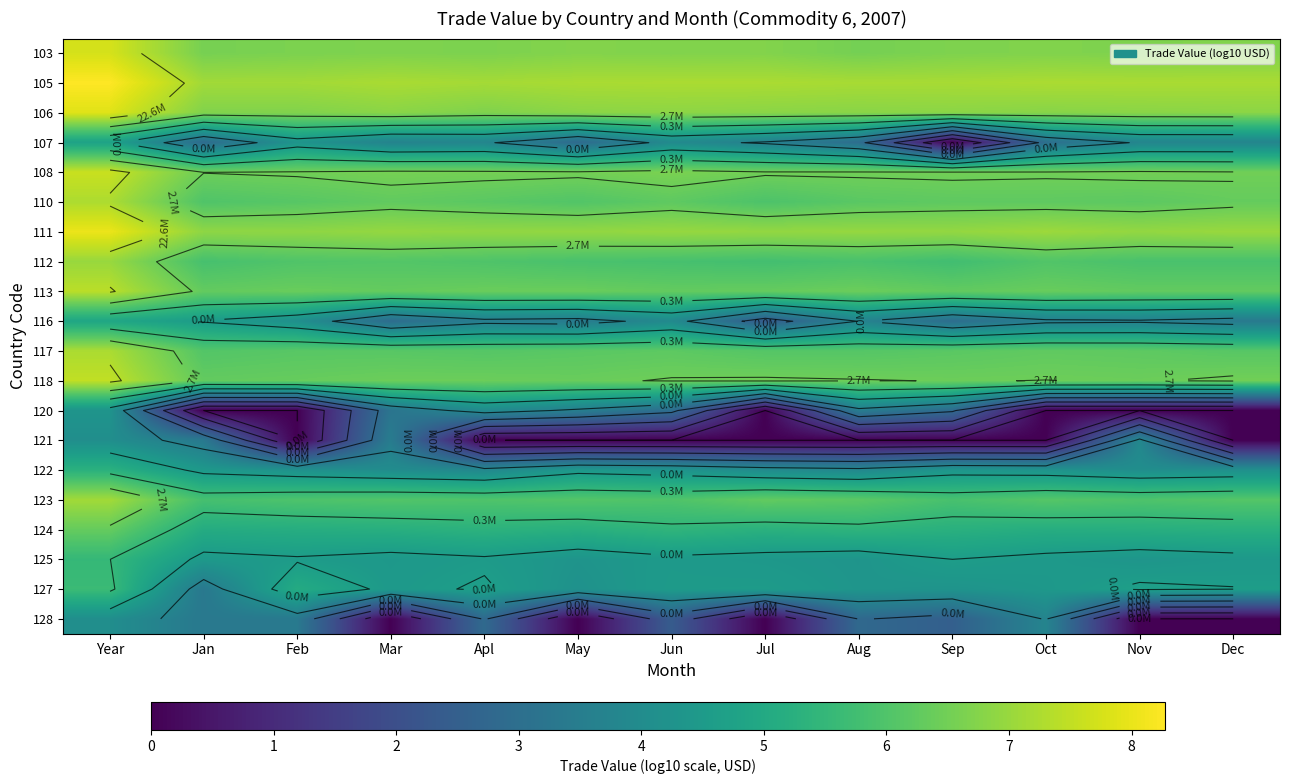

At Oct, list the series in order from largest to smallest.

105, 111, 106, 103, 108, 118, 113, 117, 110, 123, 112, 124, 125, 127, 122, 128, 116, 107, 120, 121